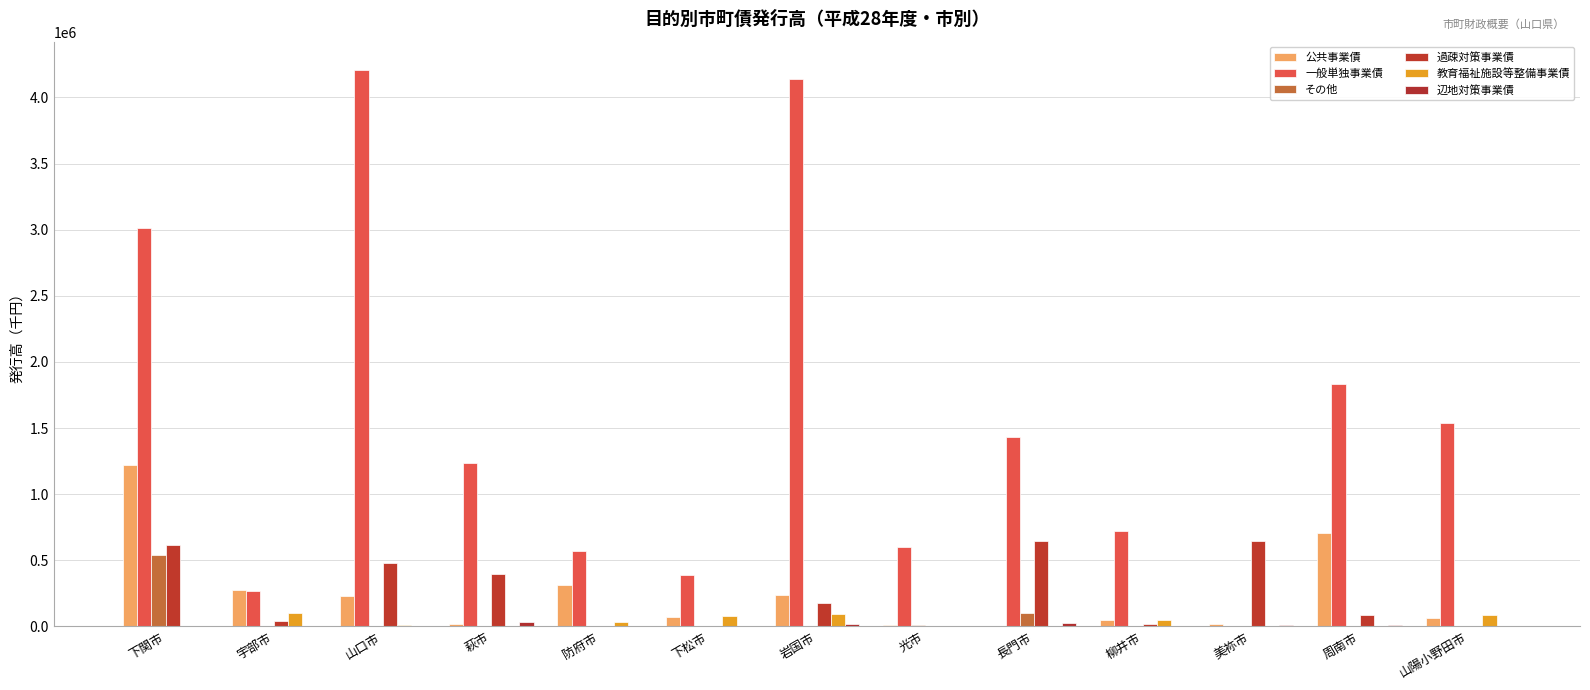

True or false: 過疎対策事業債 has a value of 230606 at 下松市.

False